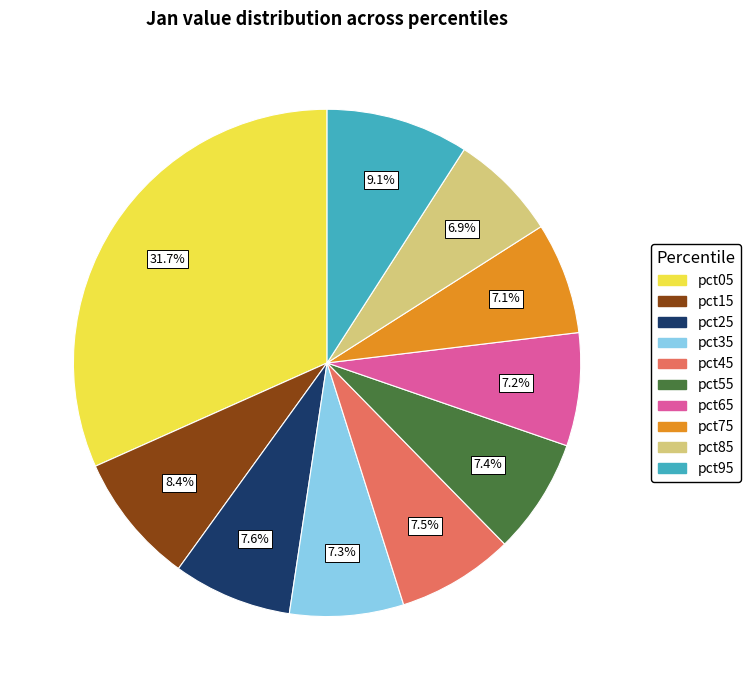

To the nearest percent, what portion does pct65 represent?

7%